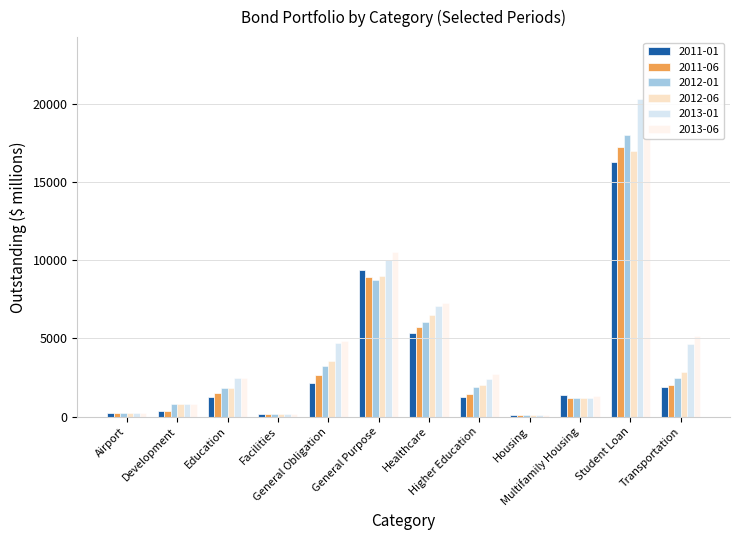

At which label does 2013-06 first exceed 2740?

General Obligation